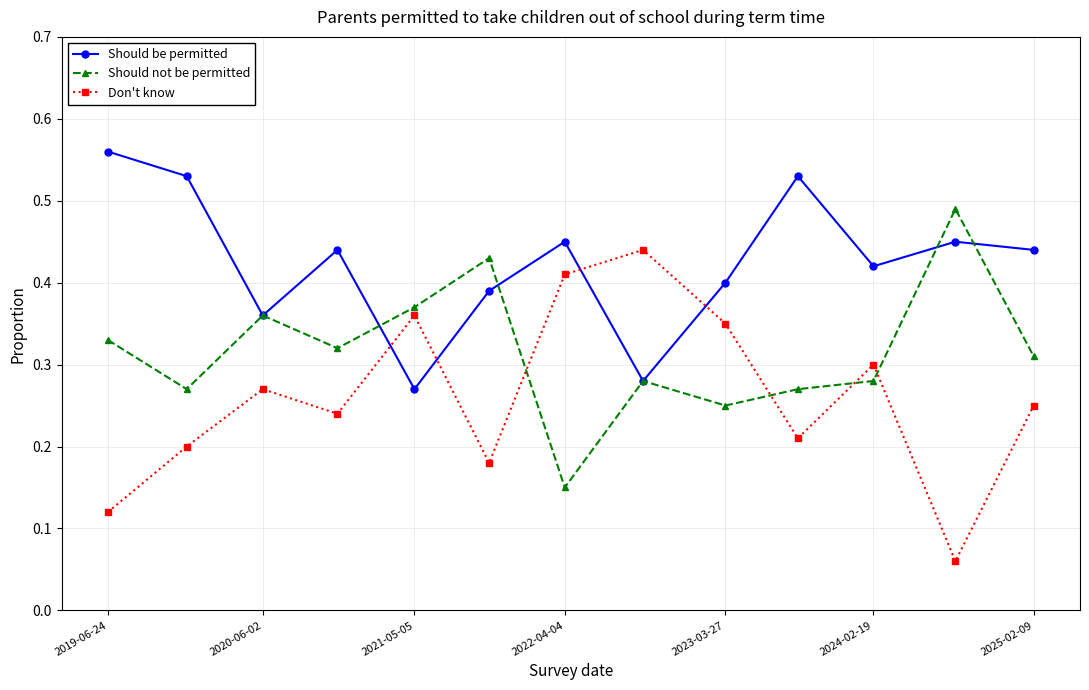

List the series in order of their peak value, lowest first.

Don't know, Should not be permitted, Should be permitted